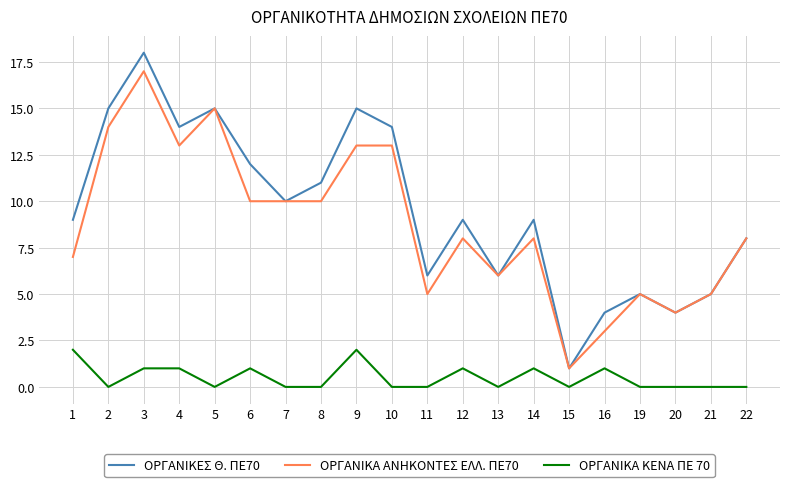

Does the chart display data point markers on the line(s)?

No